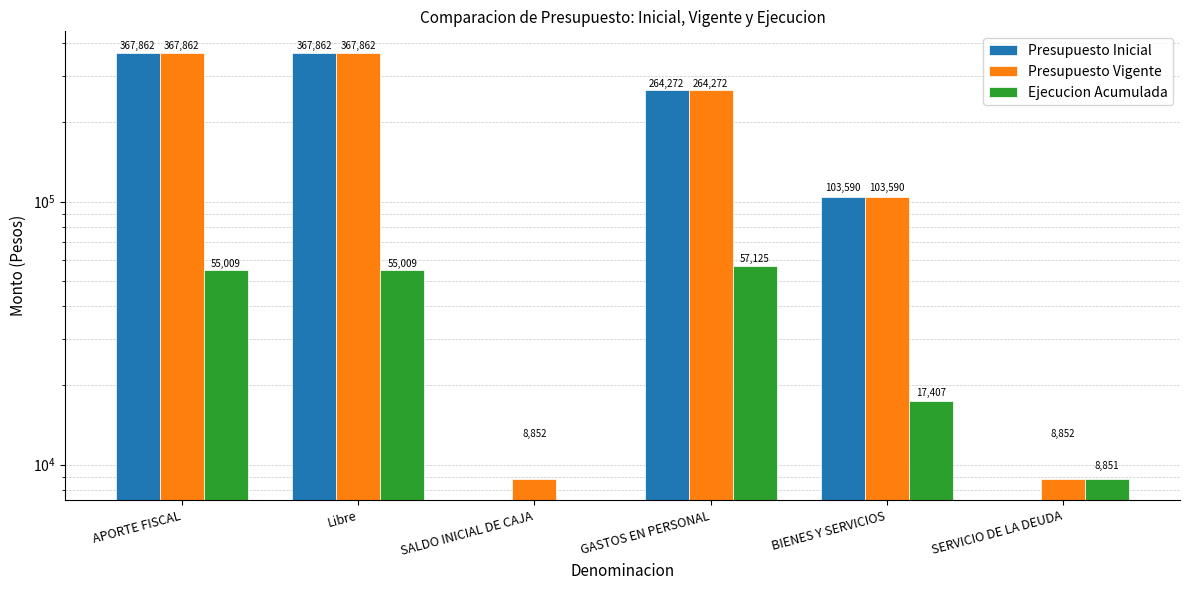

Rank the series at Libre from highest to lowest value.

Presupuesto Inicial, Presupuesto Vigente, Ejecucion Acumulada